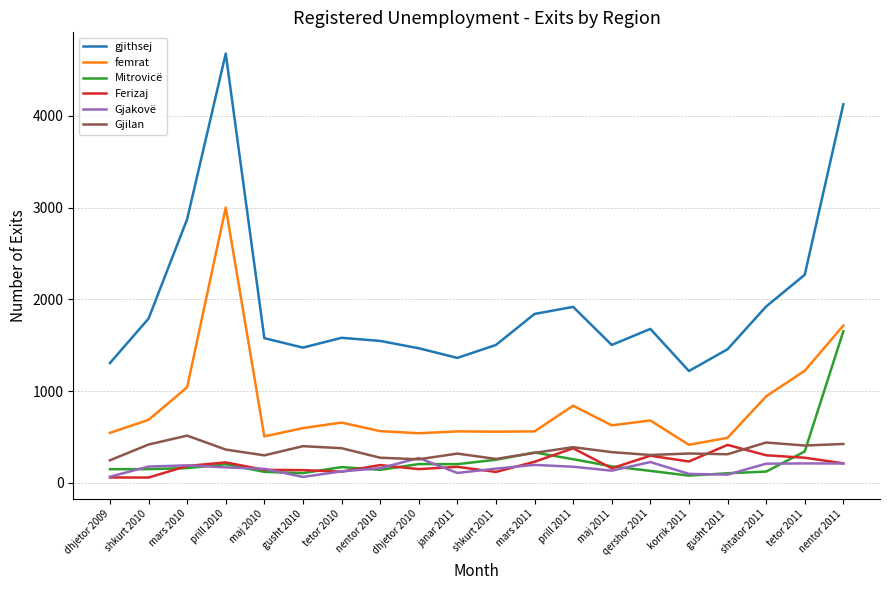

Which series has the widest spread of values?

gjithsej